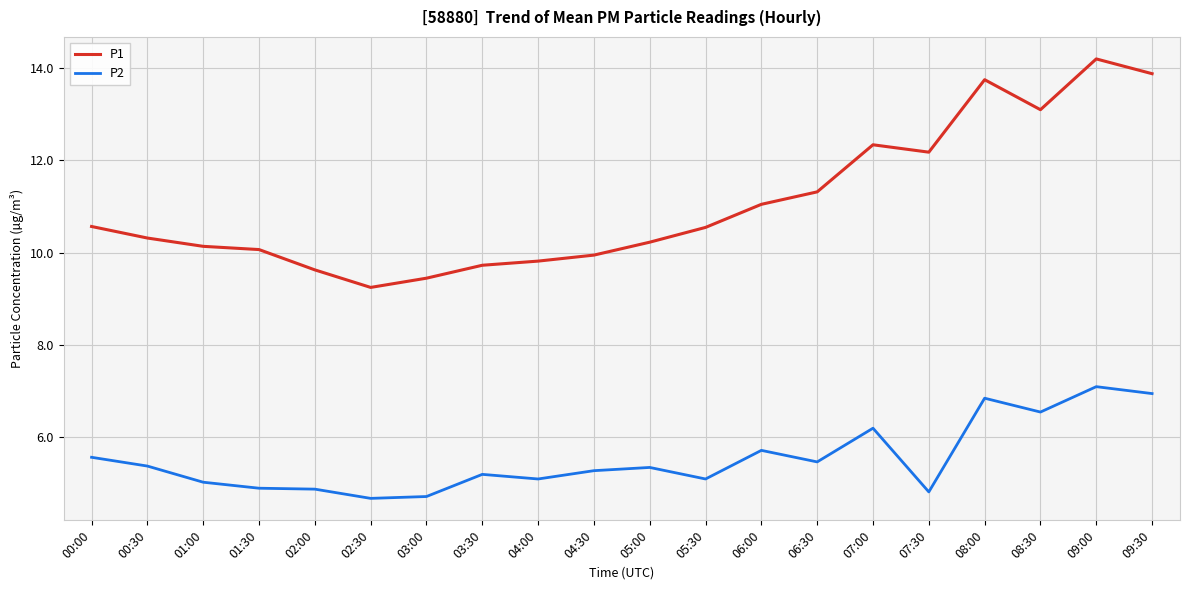

True or false: P2 has more than 1 interior local peaks.

True